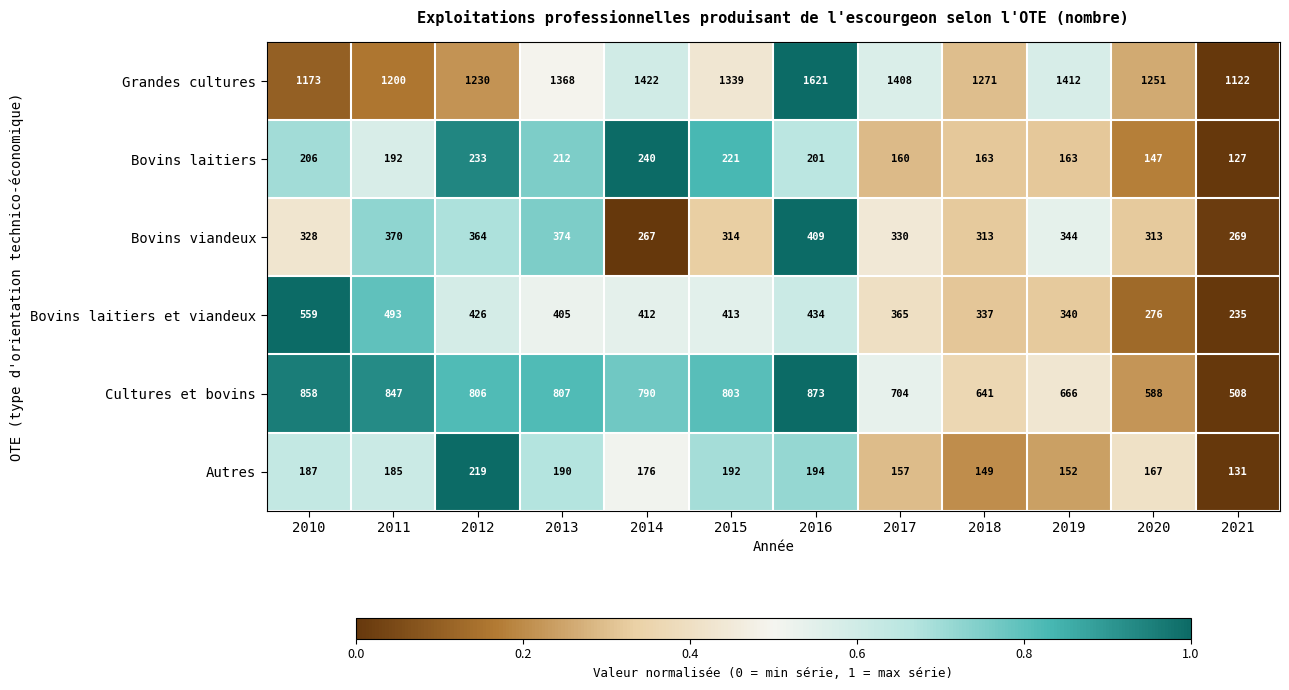

What is the sum of the Cultures et bovins values at 2019 and 2013?

1473